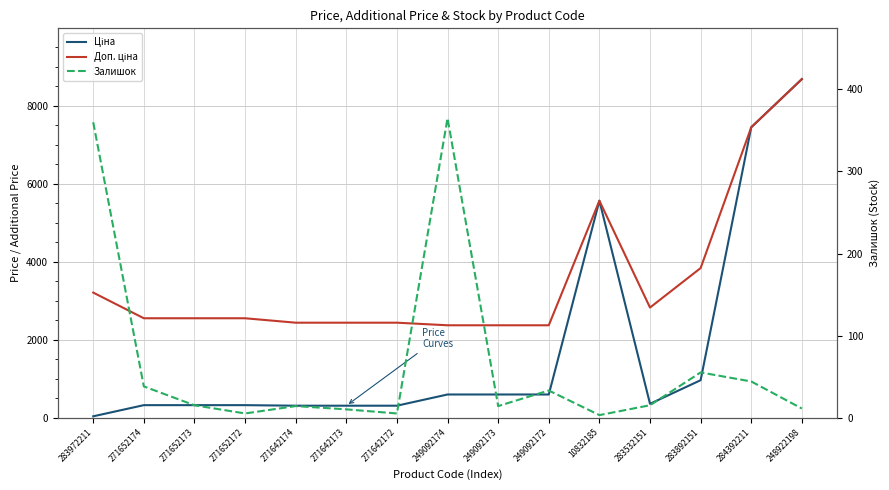

Between 271652172 and 271642172, which is larger?

271652172